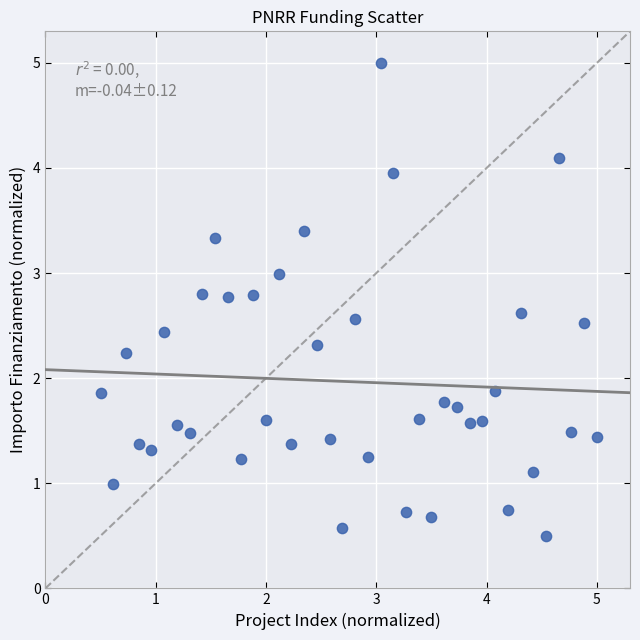

What is the range of Y values (max minus min)?

4.5